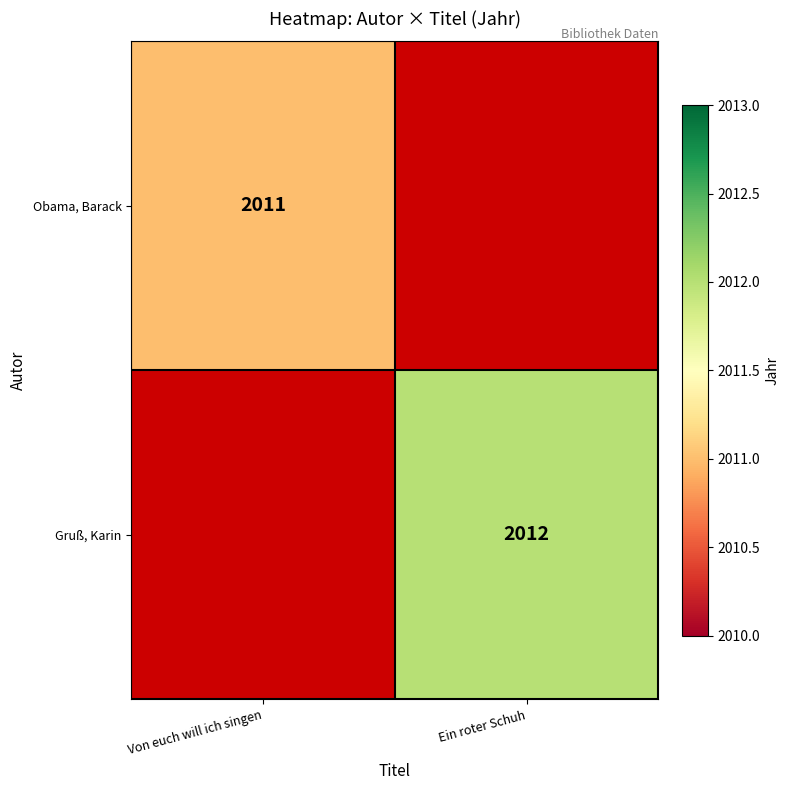

True or false: Obama, Barack has a value of 3477.6 at Von euch will ich singen.

False